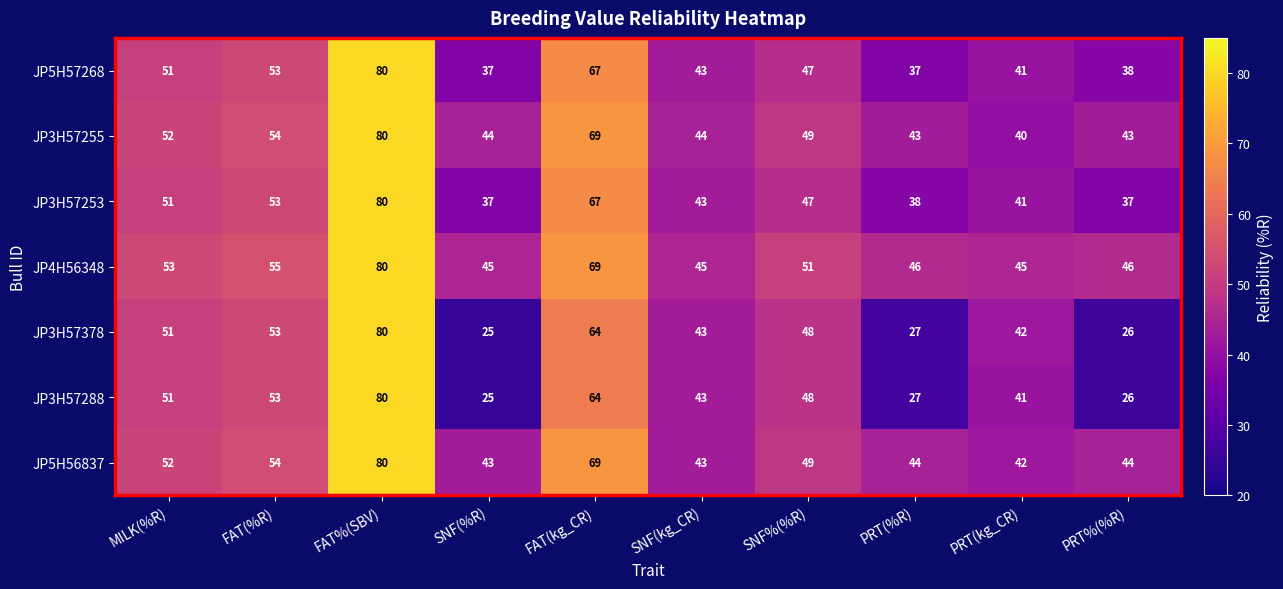

Which series has the largest total across all categories?

JP4H56348